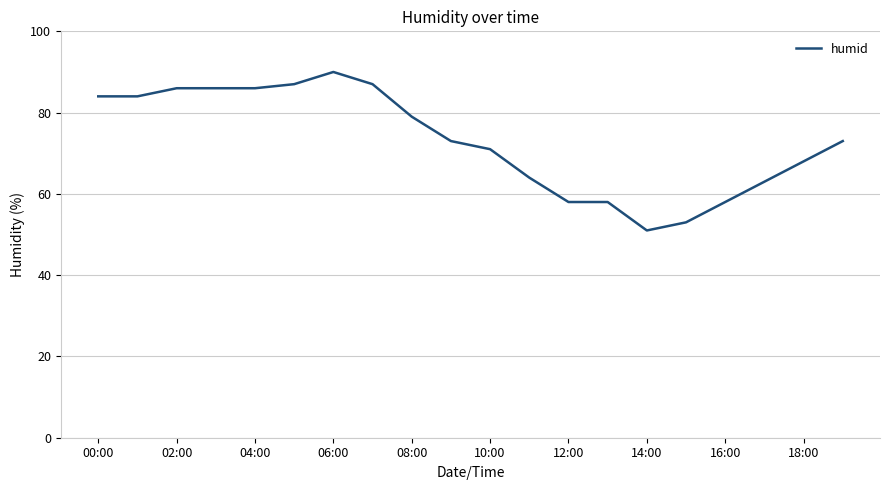

What is the difference between the maximum and minimum values?

39